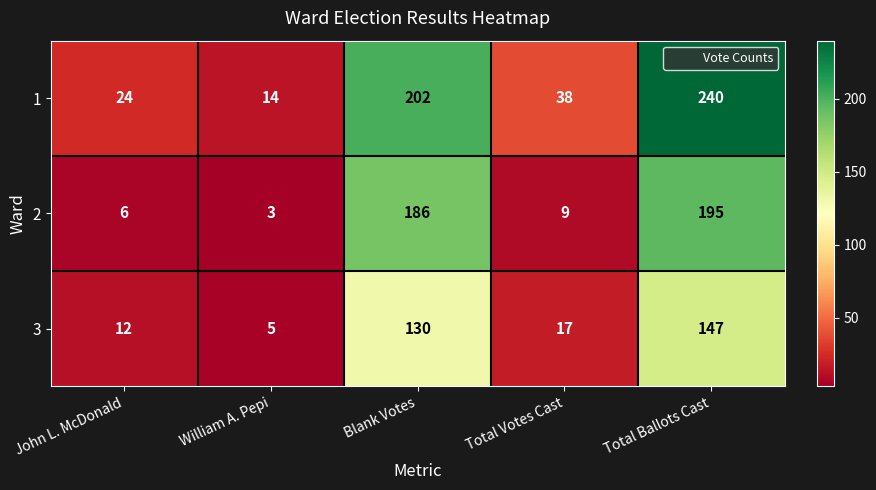

What is the difference between the maximum and minimum values in the 1 series?

226